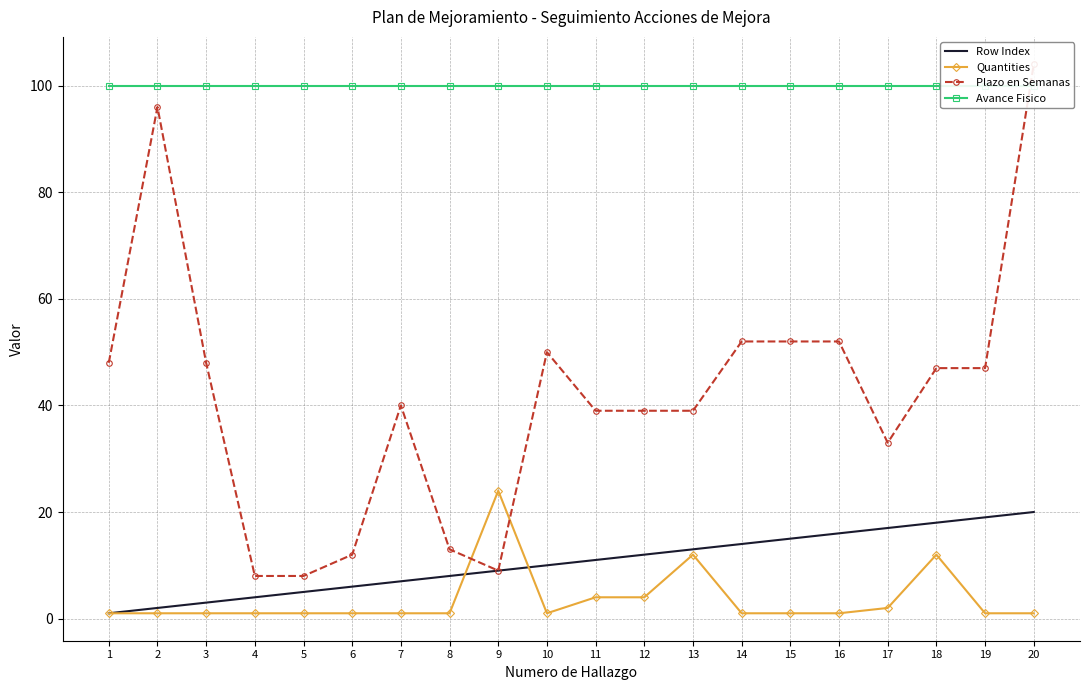

Read the Plazo en Semanas value at 3, to the nearest 10.

50